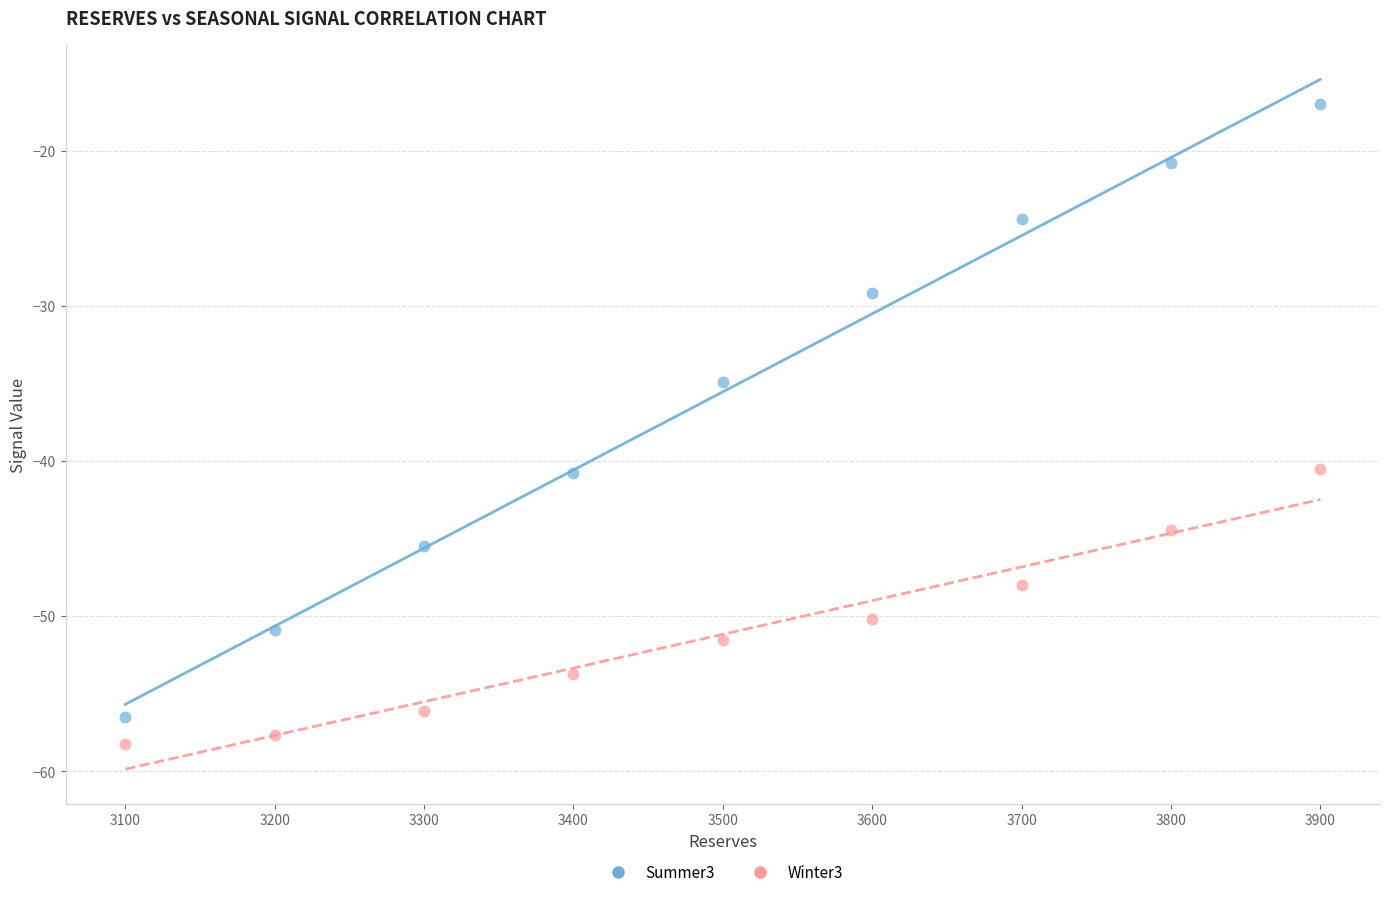

Which series contains the lowest Y value?

Winter3